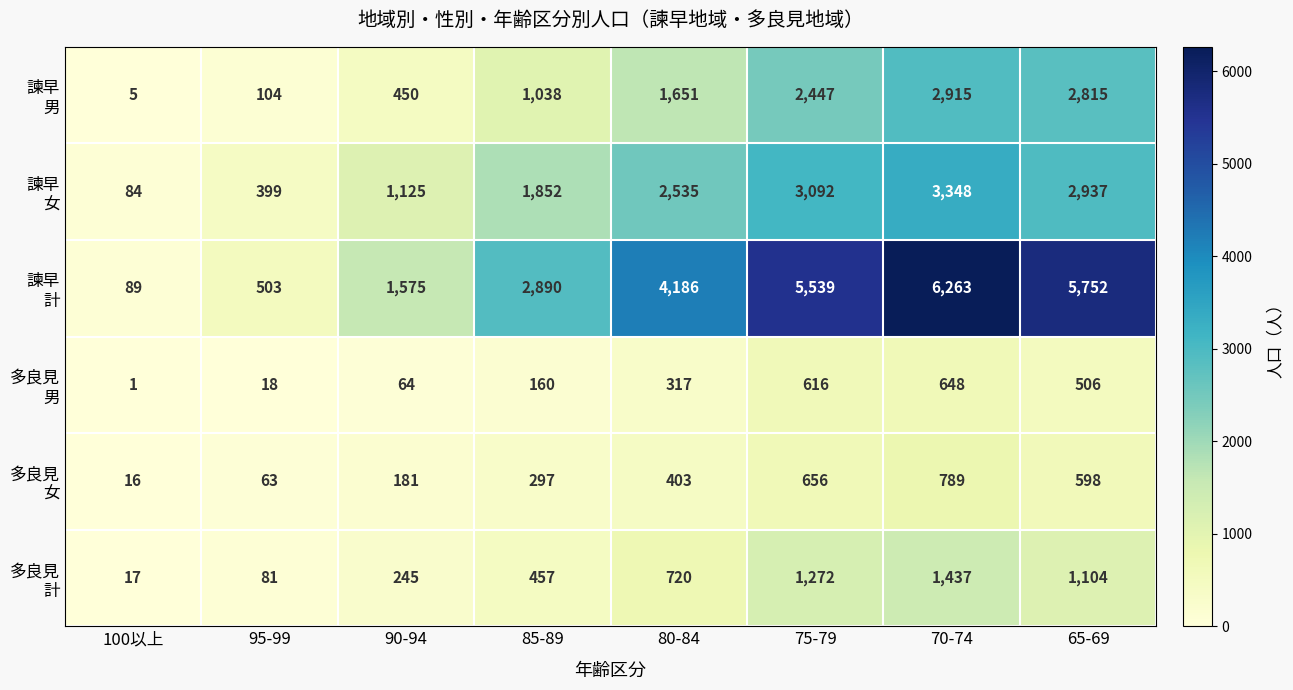

At how many categories does at least one series exceed 476?

7